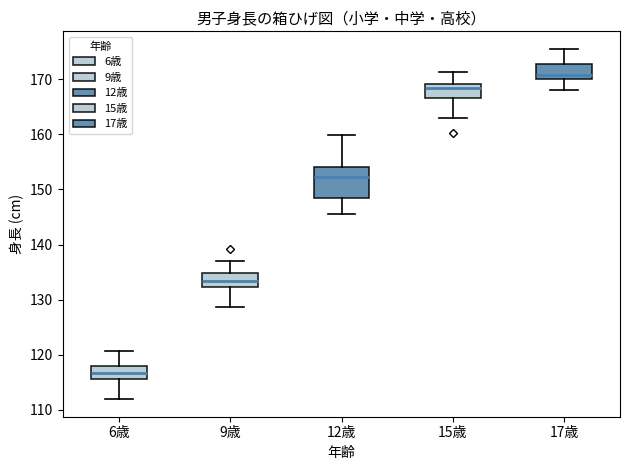

Which box has the lowest median line?

6歳